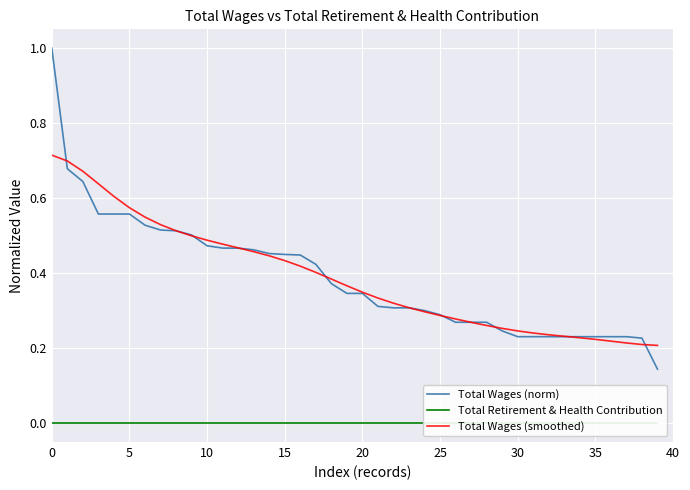

How many lines are shown in the chart?

3